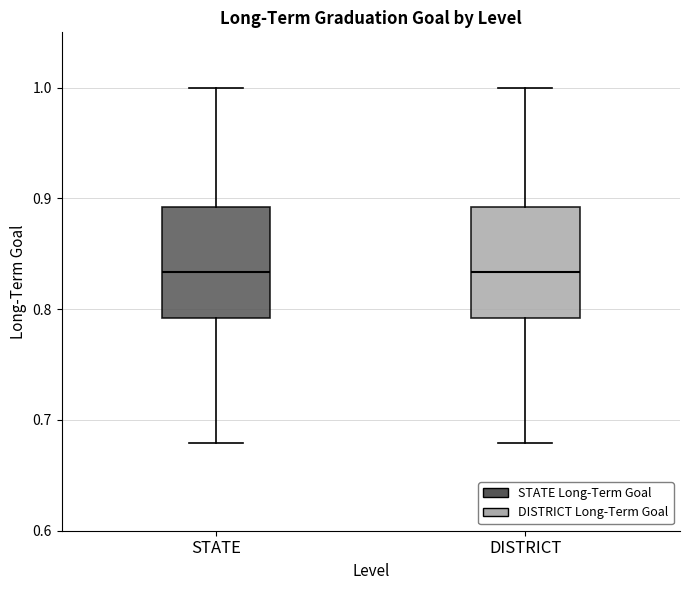

Reading left to right, read every box against the y-axis: the position of its median line, the range the box covers, and the ends of its whiskers. The values are not printed on the chart, so give them approximately, as read against the axis.

STATE: median 0.83, box 0.79 to 0.89, whiskers 0.68 to 1.00
DISTRICT: median 0.83, box 0.79 to 0.89, whiskers 0.68 to 1.00